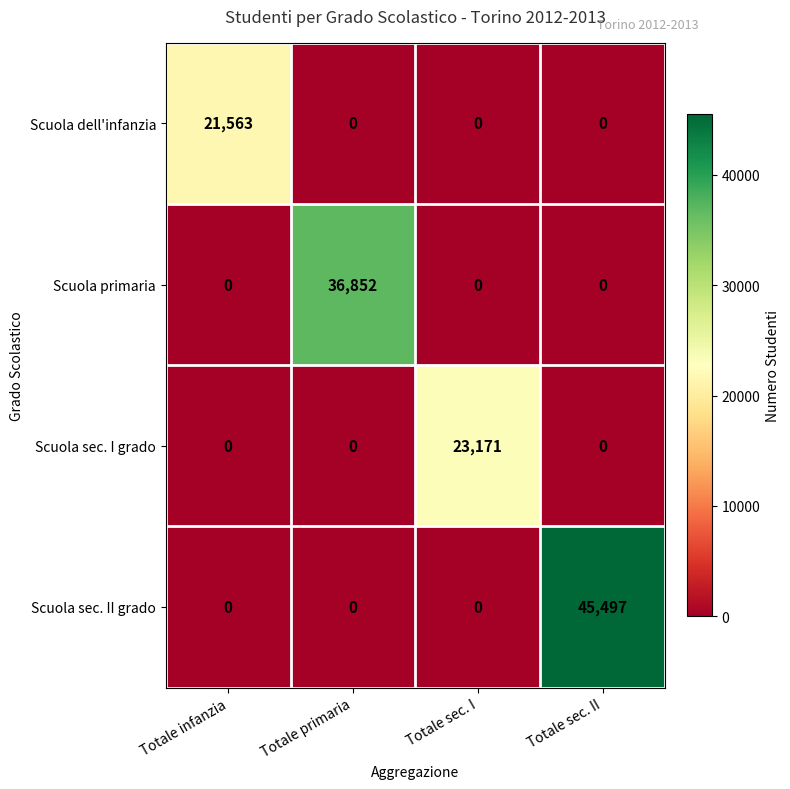

Rank the series by their maximum value, from highest to lowest.

Scuola sec. II grado, Scuola primaria, Scuola sec. I grado, Scuola dell'infanzia